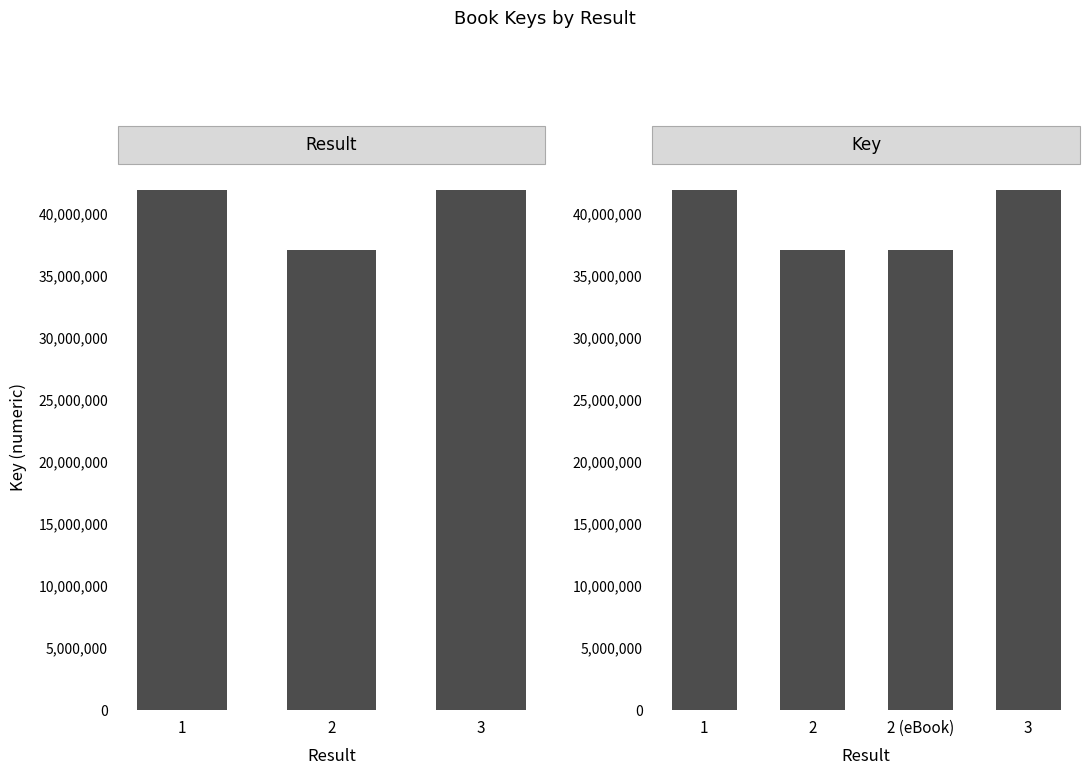

What is the label of the 3rd bar from the left?

2 (eBook)